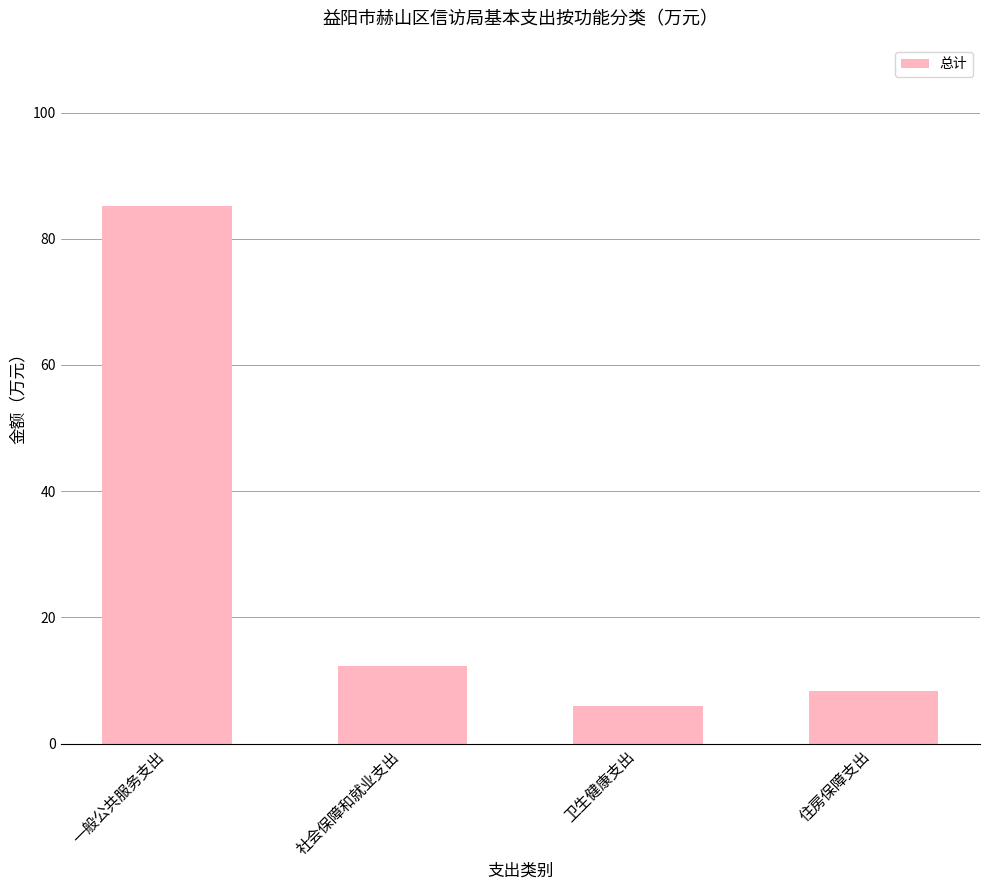

What is the maximum value shown in the chart?

85.2